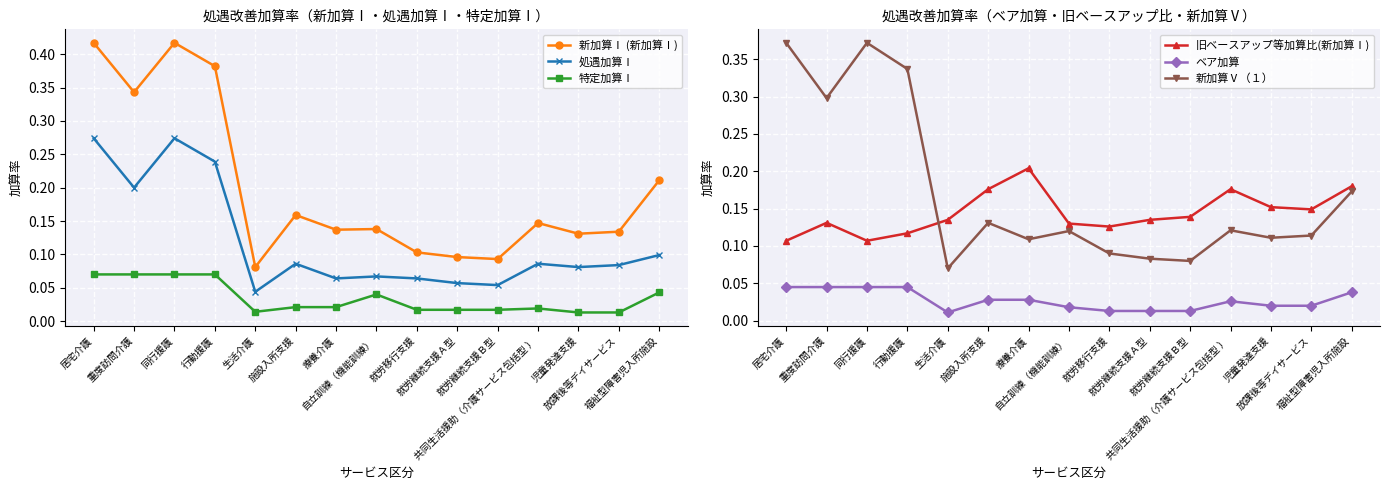

True or false: 処遇加算Ⅰ and 新加算Ⅰ (新加算Ⅰ) intersect in this chart.

False